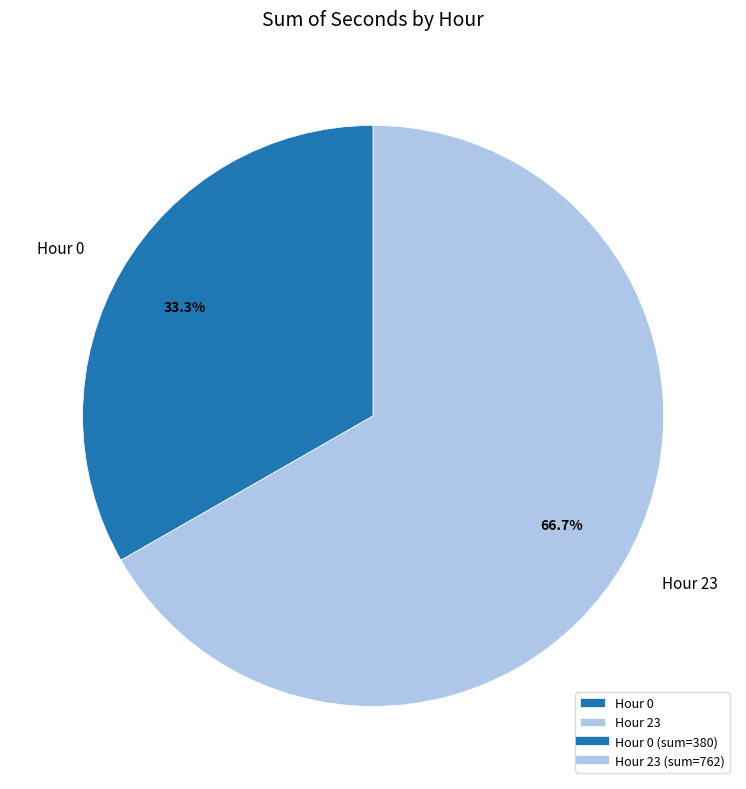

Rank the categories by value from highest to lowest.

Hour 23, Hour 0